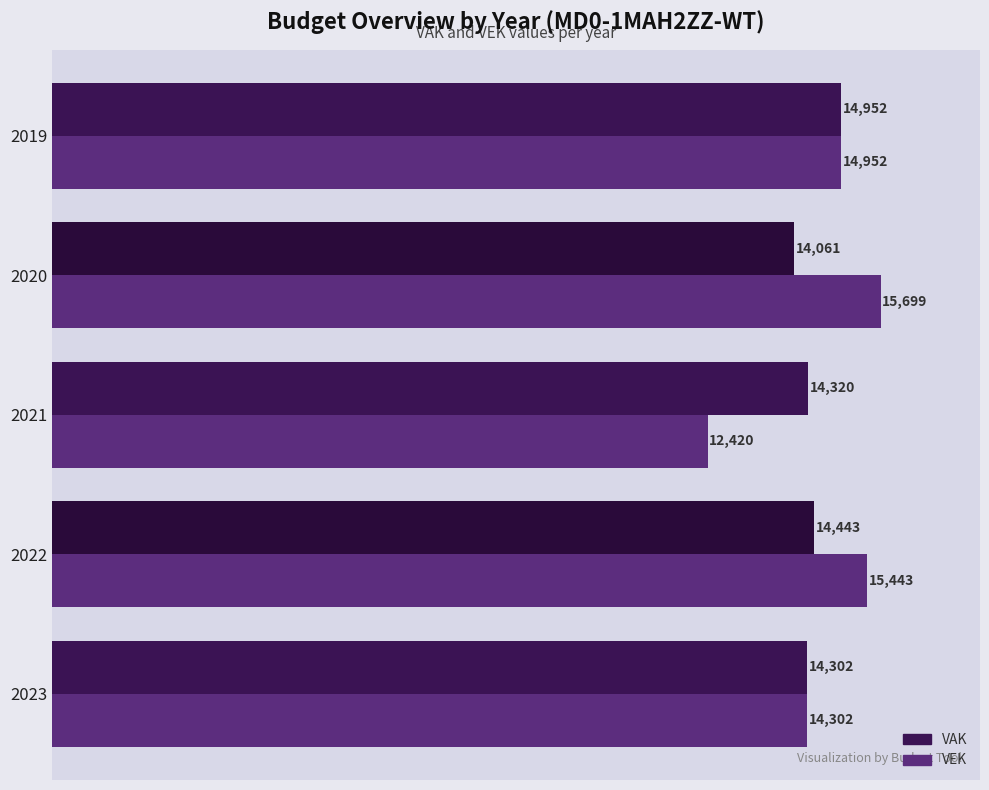

Rank the series by their average value, from highest to lowest.

VEK, VAK